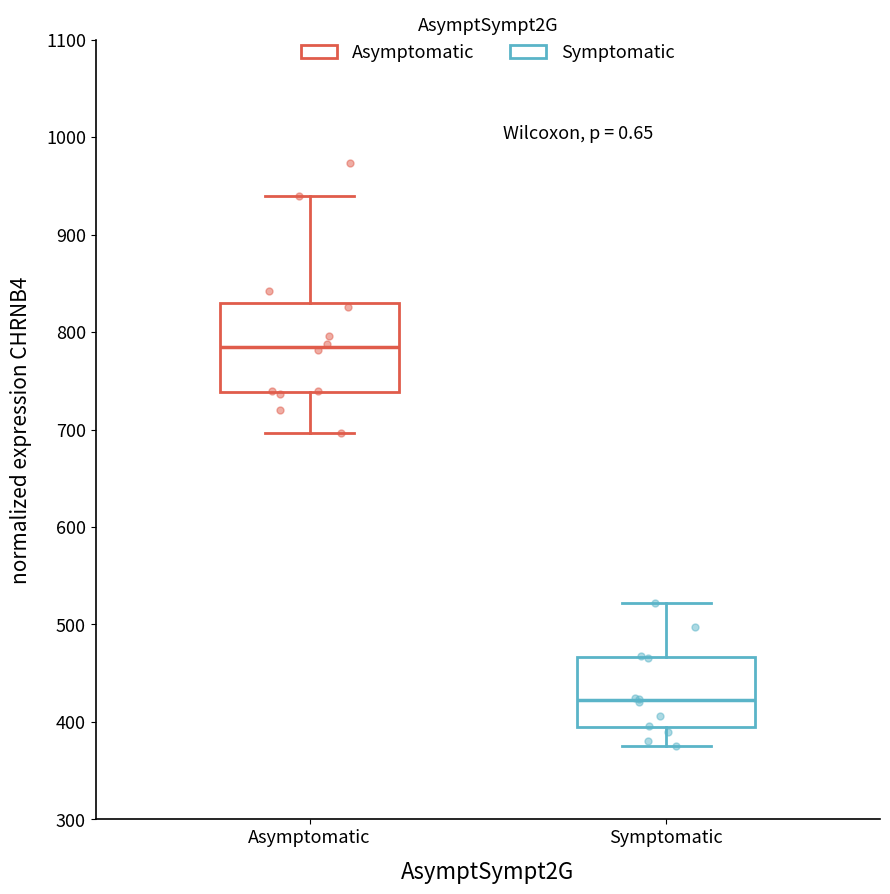

Comparing the boxes themselves (not the whiskers), which one is the tallest?

Asymptomatic